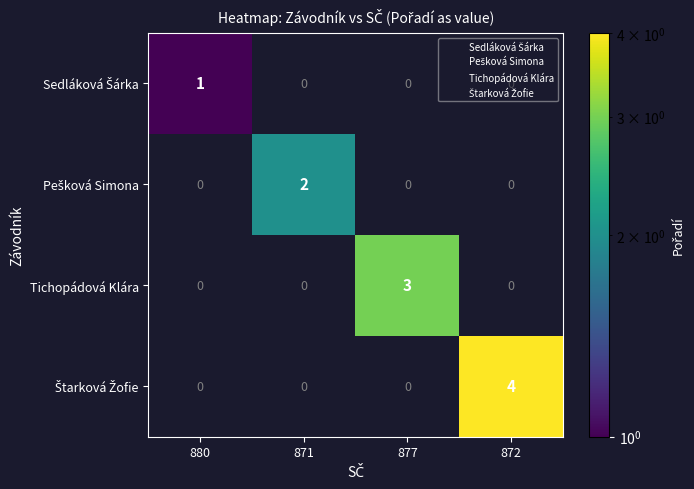

What is the sum of the Tichopádová Klára values at 877 and 871?

3